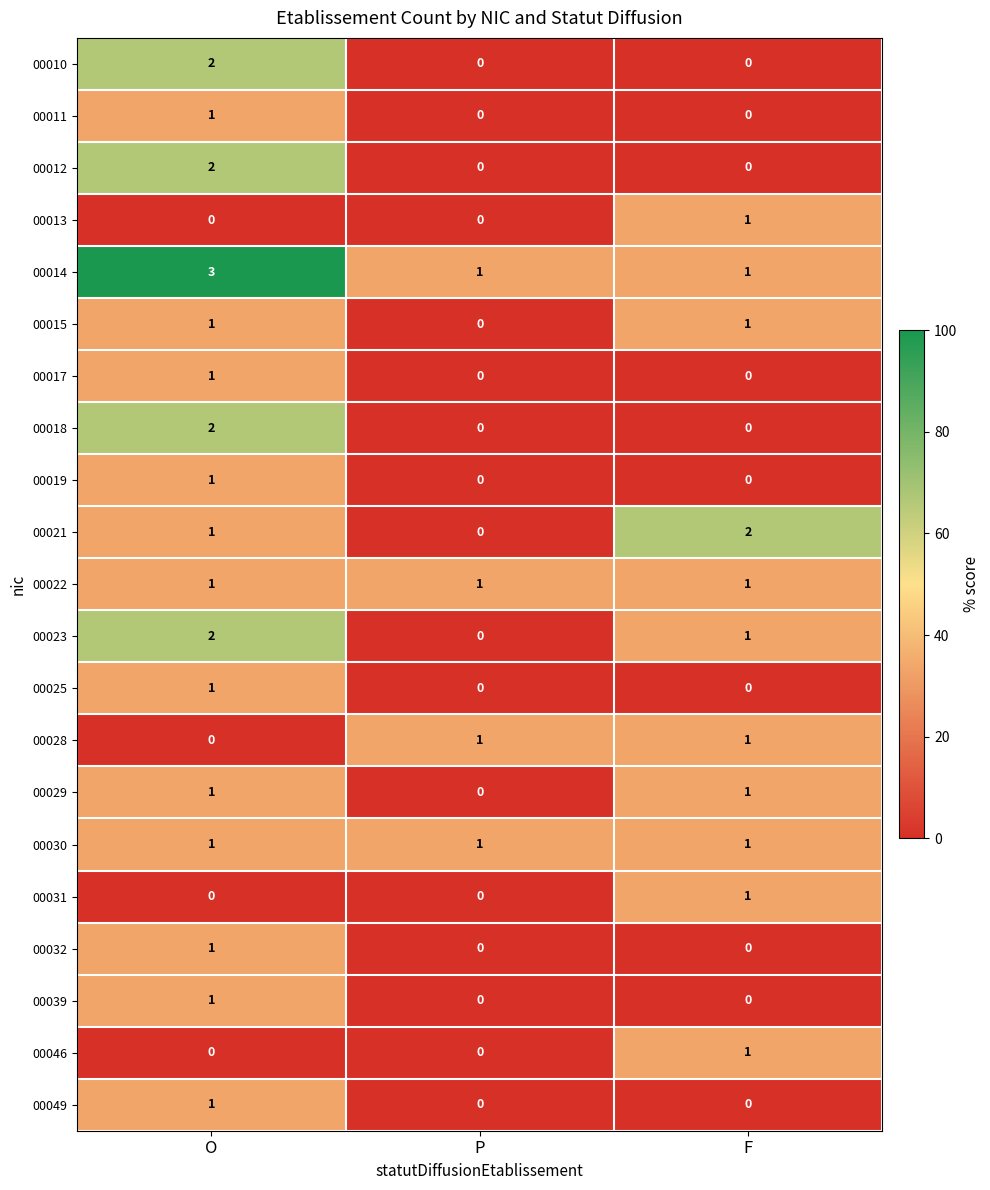

Count the number of data series in this chart.

21